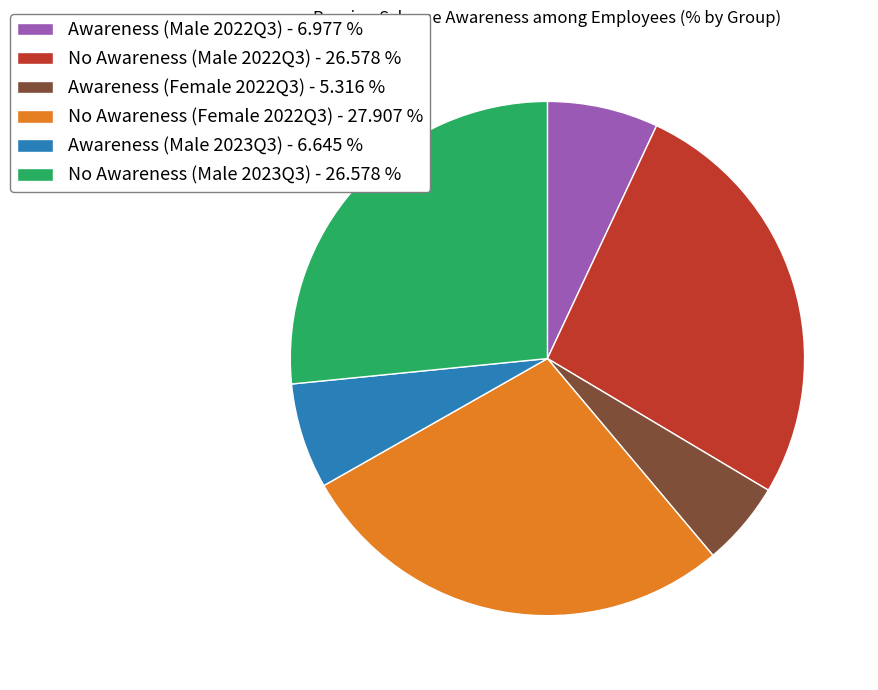

Combined, do Awareness (Male 2023Q3) and No Awareness (Male 2022Q3) account for over 50%?

No